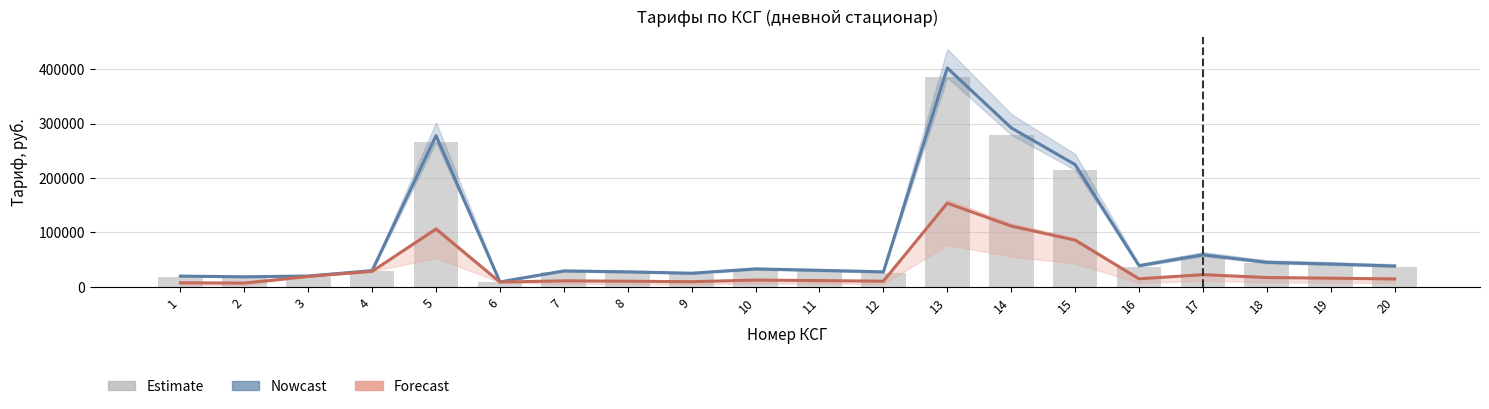

What is the value of the Nowcast bar at the 4th from the left?

29954.0